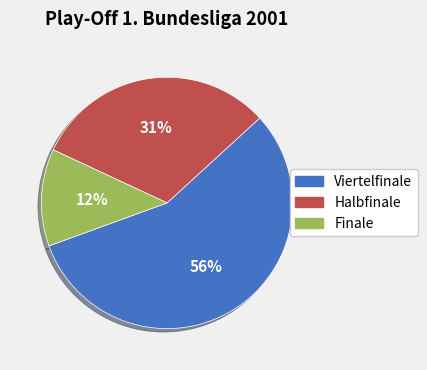

Do Halbfinale and Viertelfinale together represent more than half of the pie?

Yes